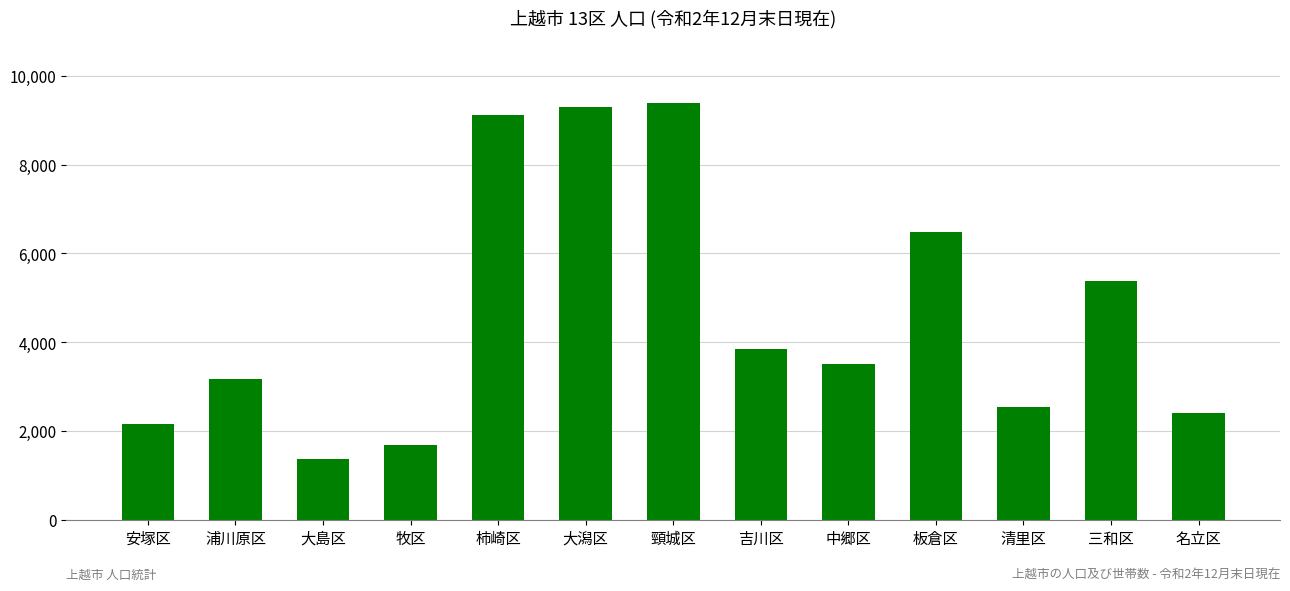

What is the value of the 13th bar from the left?

2419